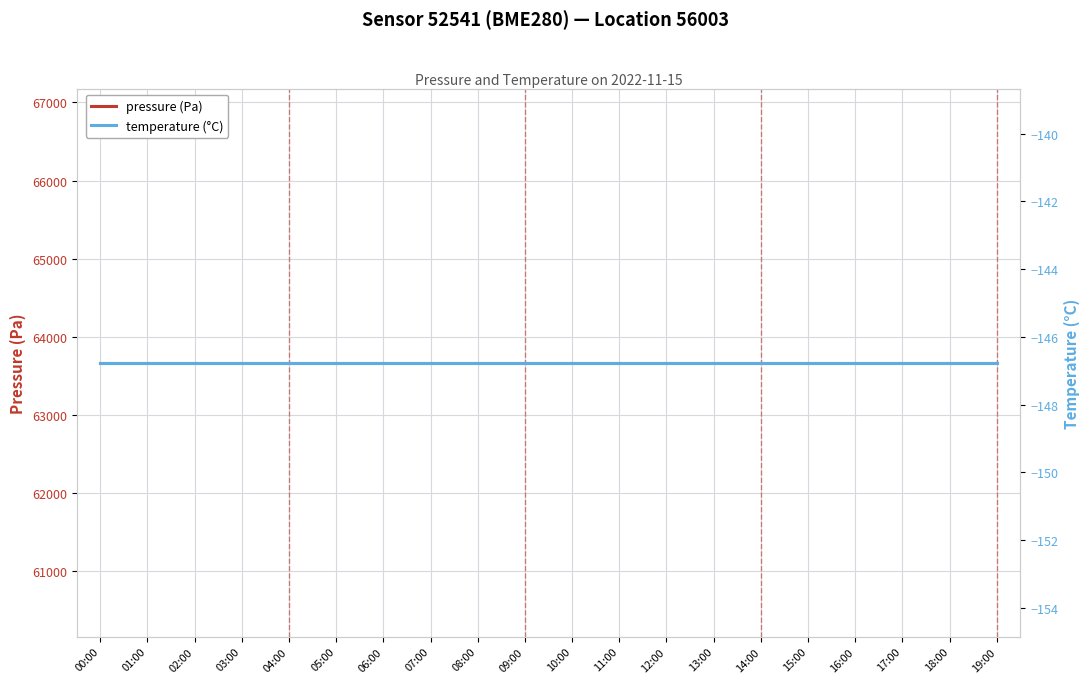

Where is temperature (°C) nearest to the value -146?

00:00